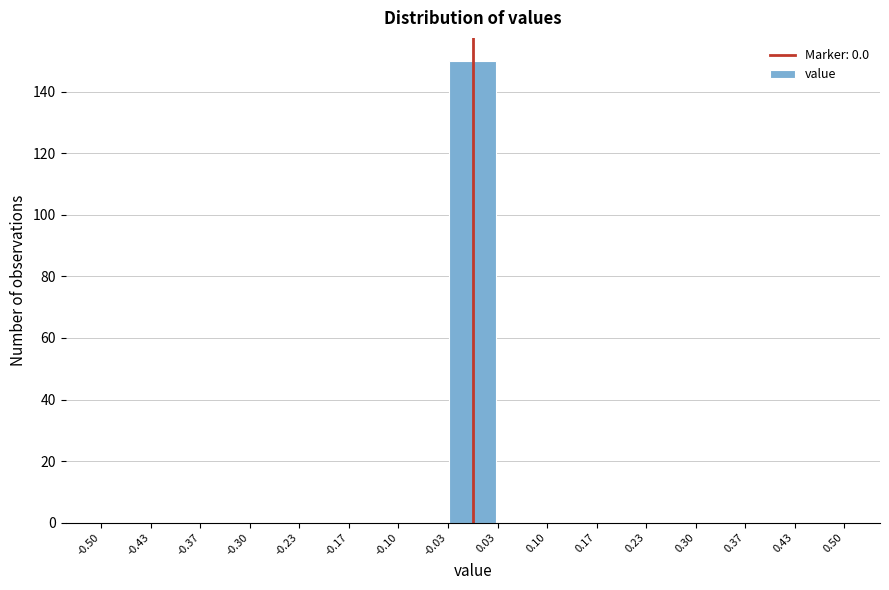

Which range on the x-axis has the tallest bar?

-0.03 to 0.03